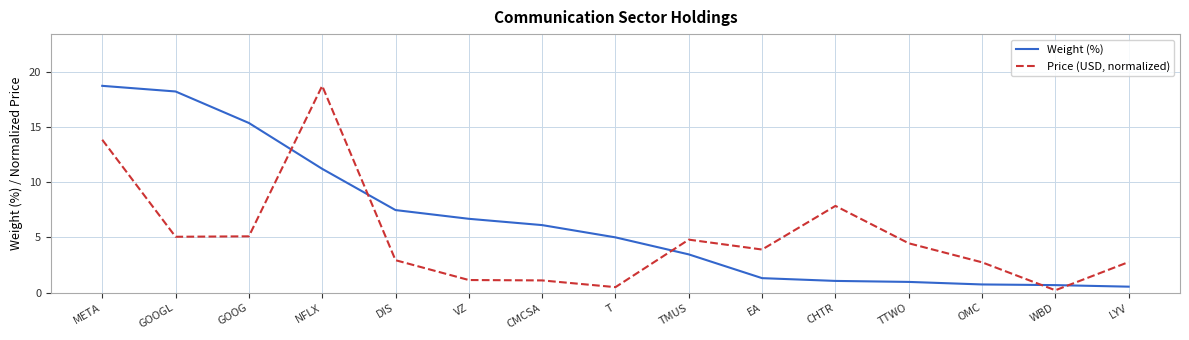

True or false: Price (USD, normalized) has a value of 5.1 at GOOG.

True